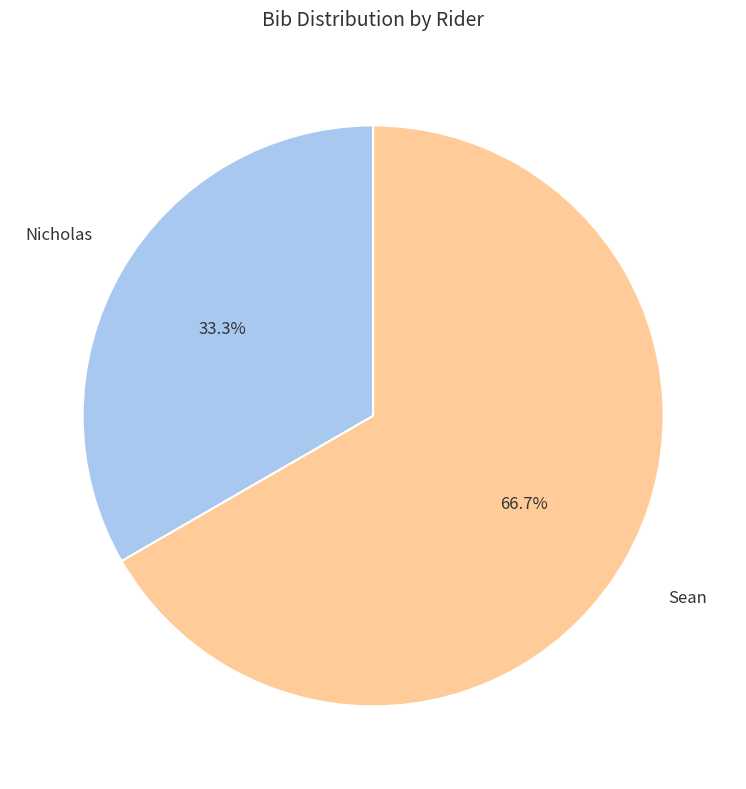

The Nicholas slice represents 20% of the pie. True or false?

False